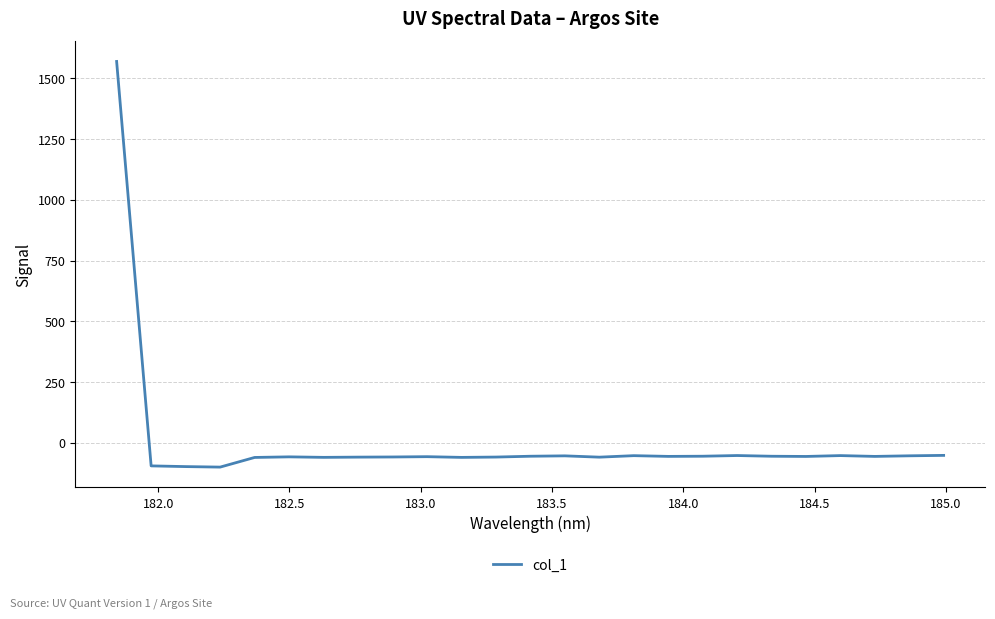

What is the maximum value shown in the chart?

1569.5